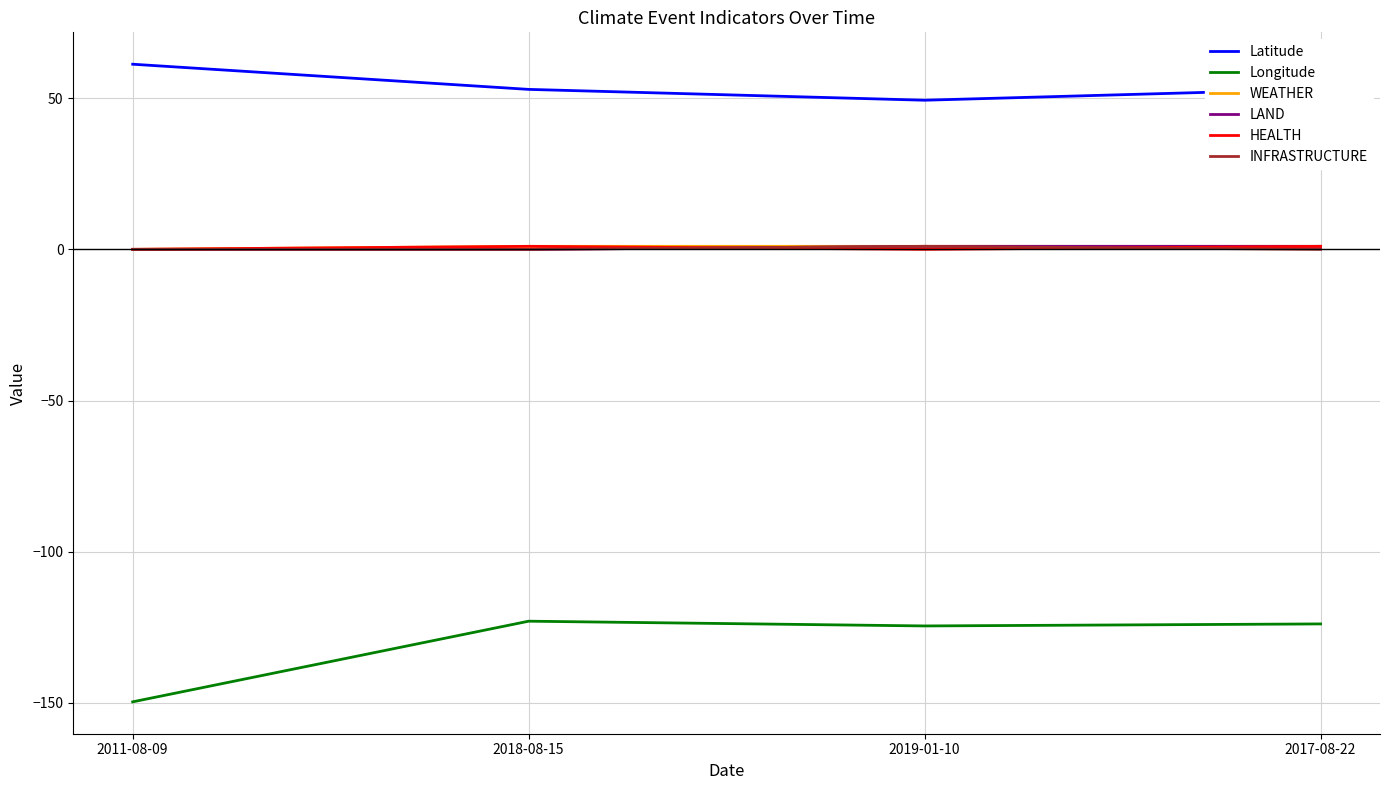

The LAND series shows 1.0 at 2019-01-10. True or false?

True